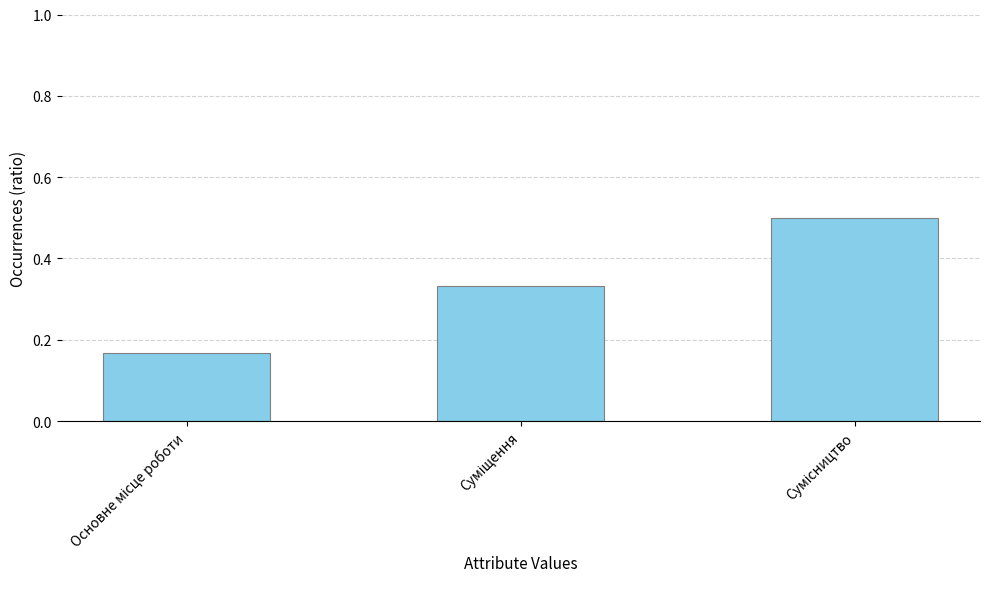

How many values are between 0 and 1?

3